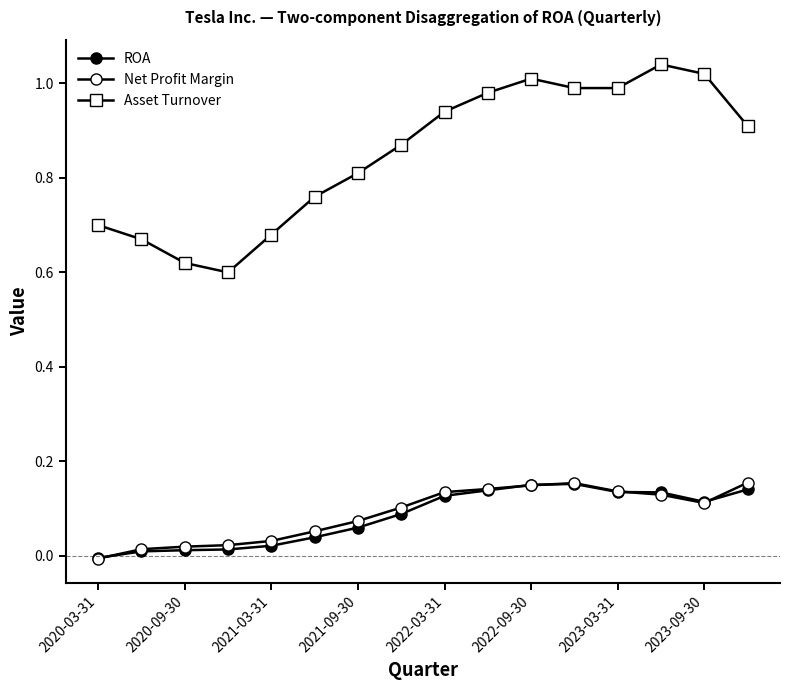

Which series has the largest total across all categories?

Asset Turnover